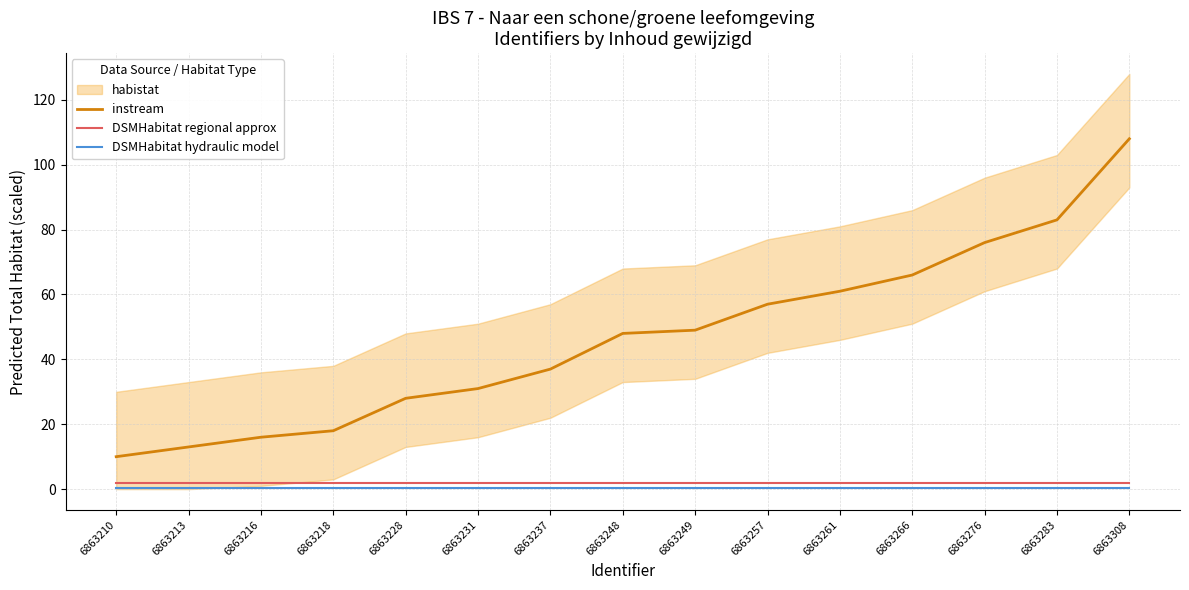

What is the total value across all series at 6863213?

15.5